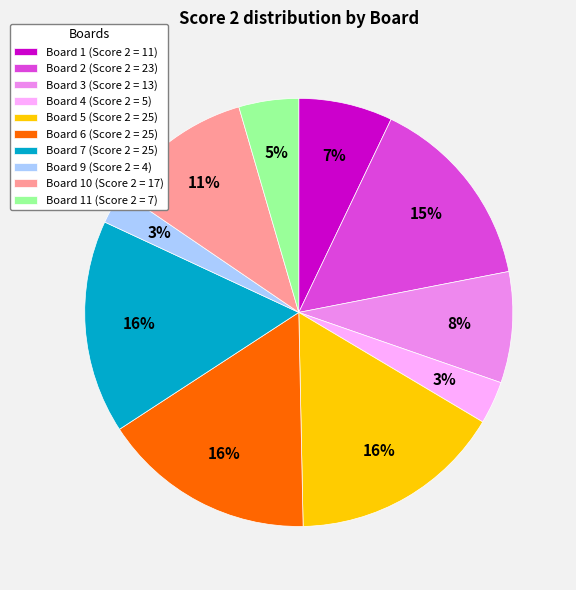

Do Board 6 (Score 2 = 25) and Board 10 (Score 2 = 17) together represent more than half of the pie?

No